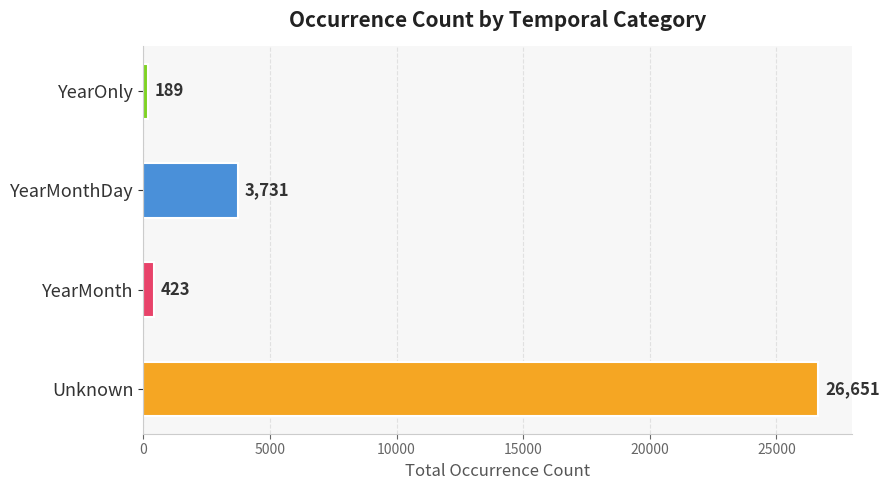

How many data points does each series have?

4